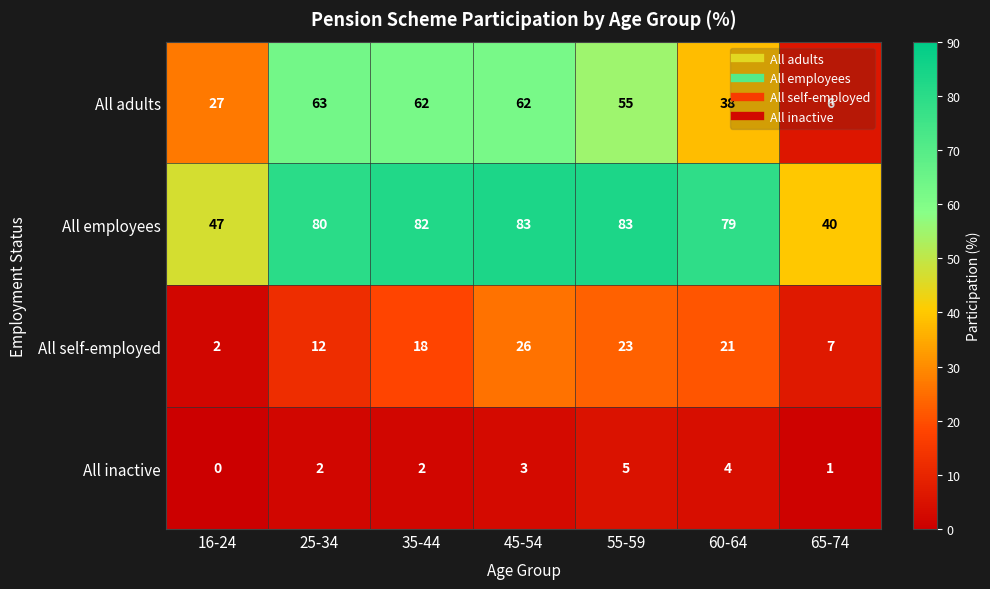

At which label is All adults closest to 34?

60-64